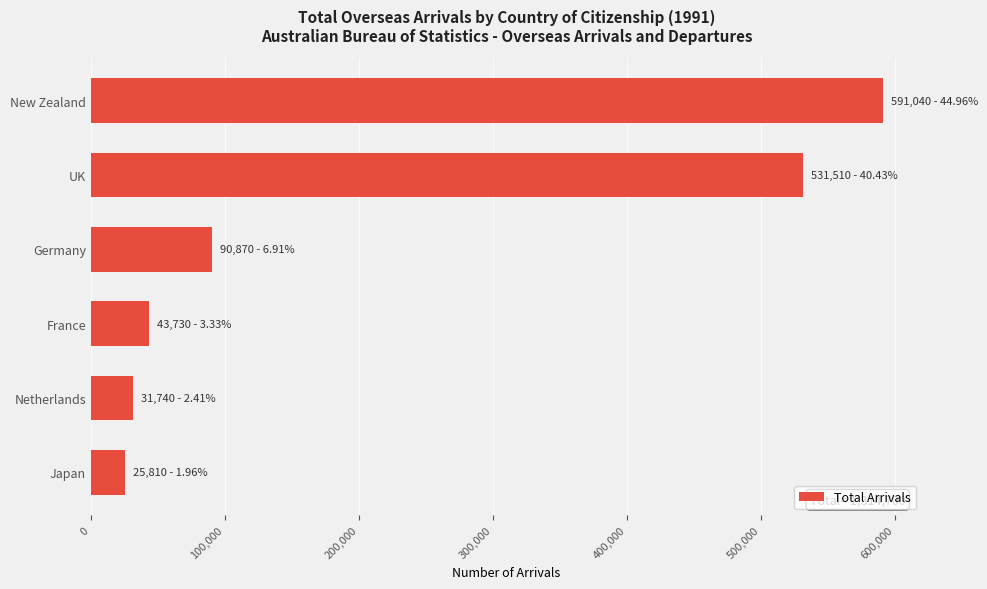

Which category has the lowest value across all series?

Japan